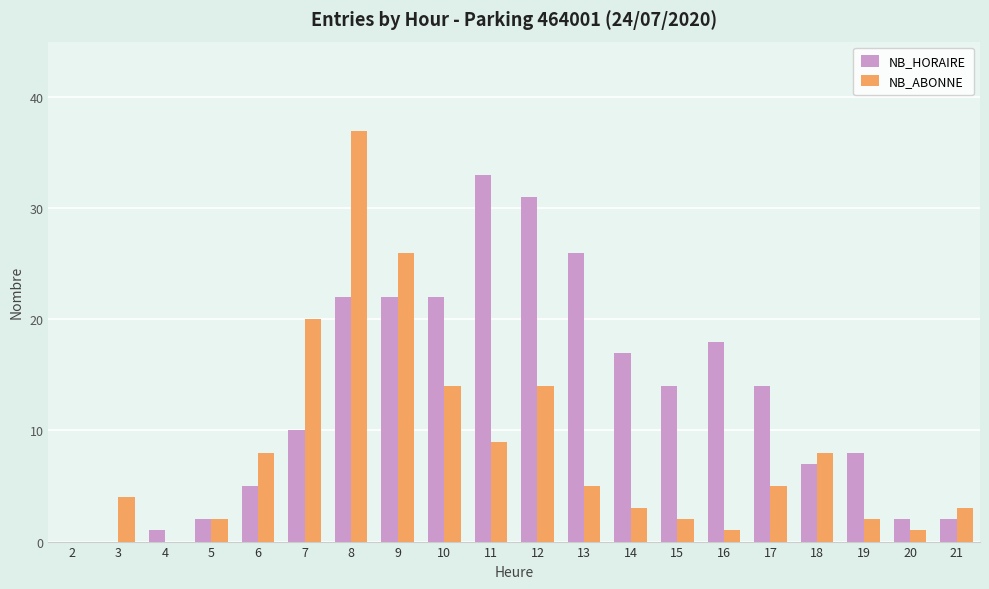

Are the bars grouped side by side (vs. stacked)?

Yes